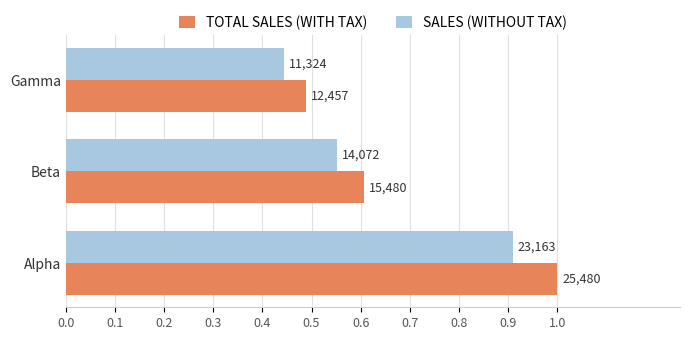

At how many categories does at least one series exceed 0?

3